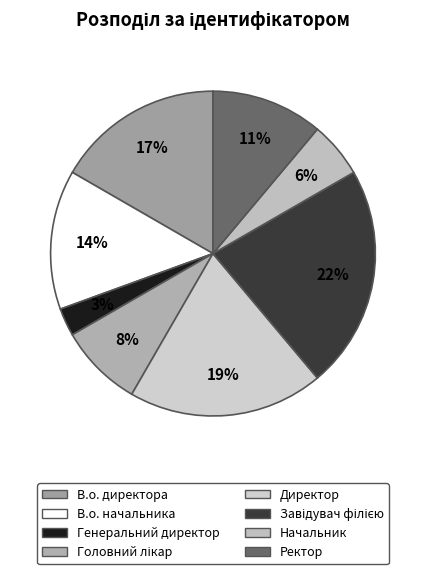

To the nearest percent, what is the difference between the Головний лікар and Ректор slice percentages?

3%